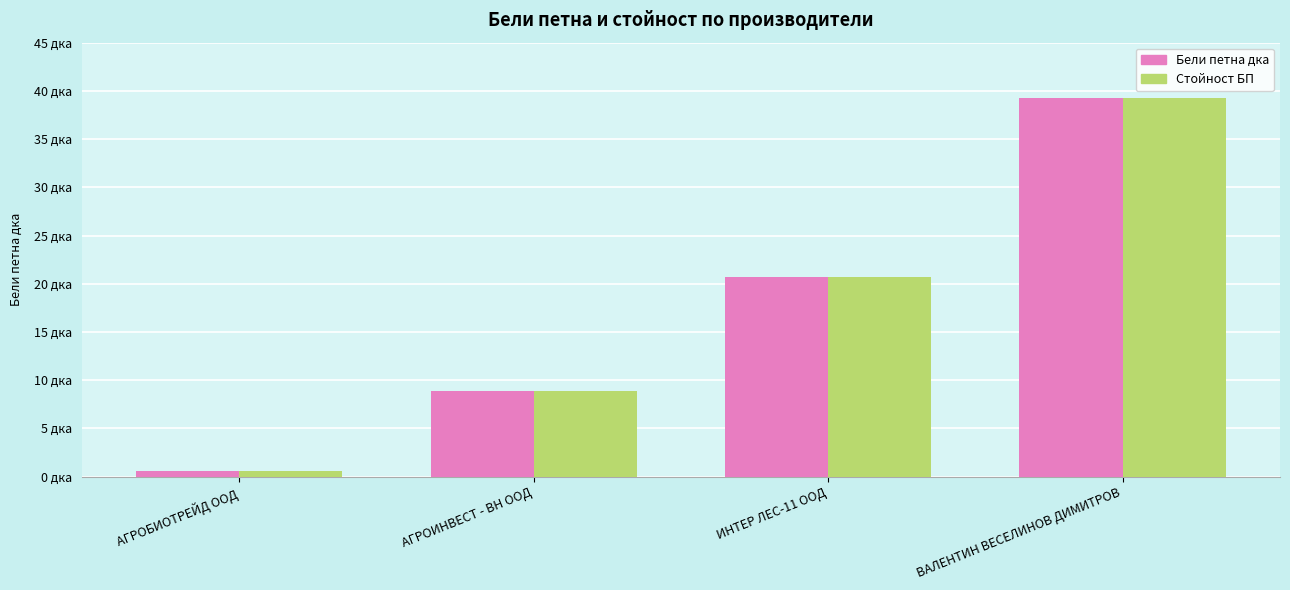

Are the bars grouped side by side (vs. stacked)?

Yes